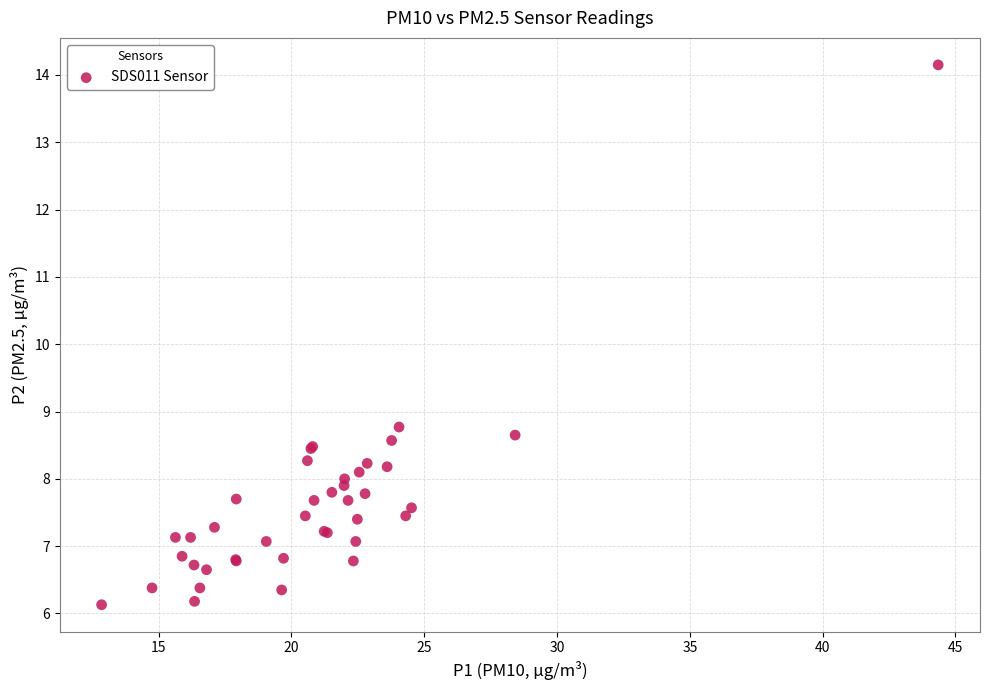

What Y value in the scatter plot is closest to 10?

8.8